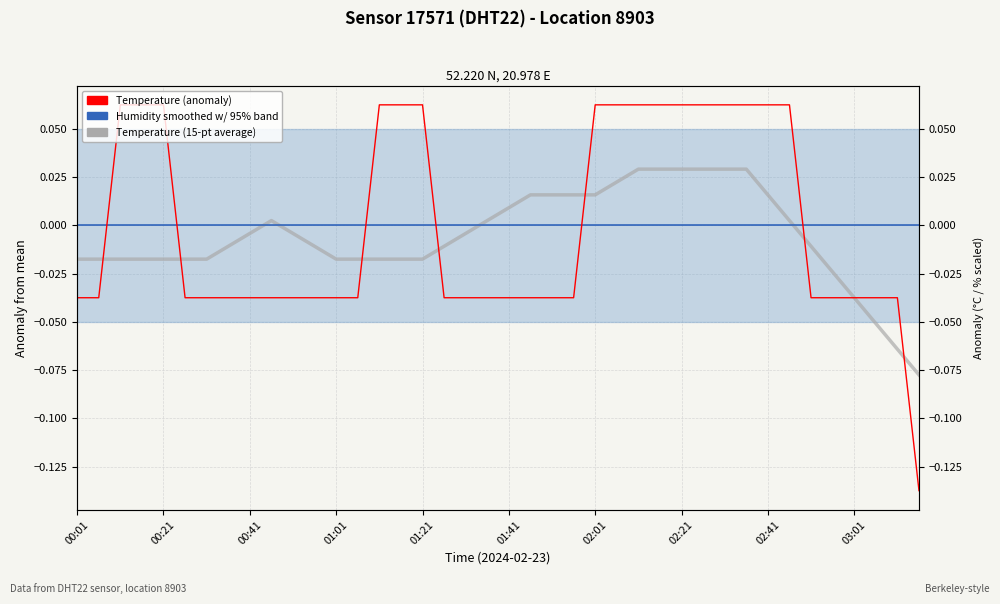

Which series has the largest total across all categories?

Humidity (smoothed)